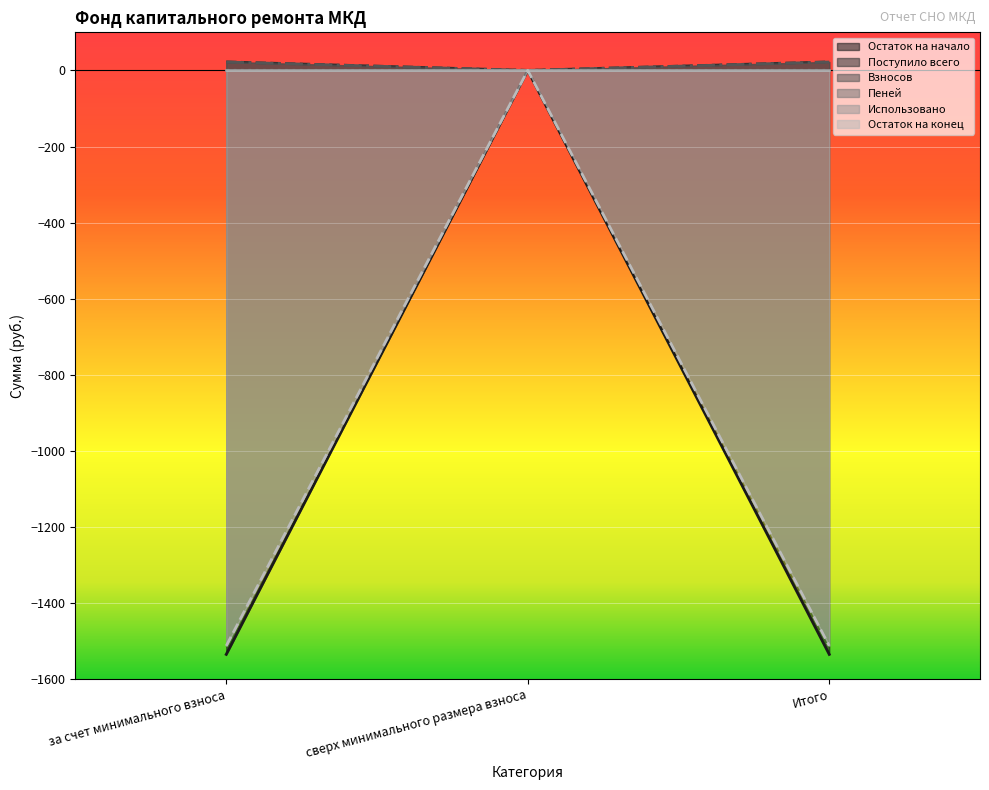

How many lines are shown in the chart?

6